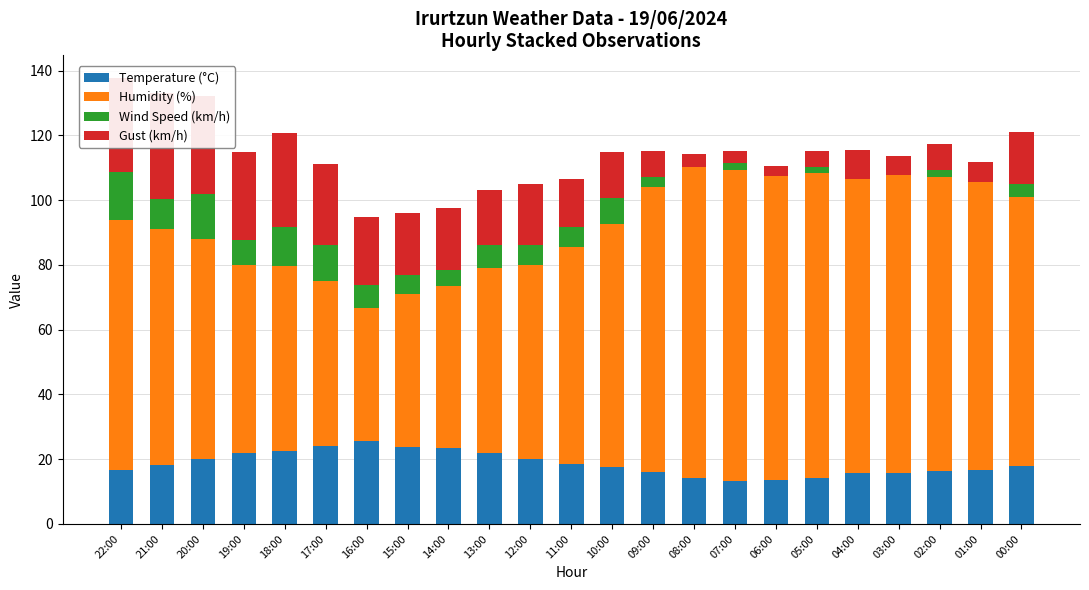

What is the value of the Temperature (°C) bar at the 23rd from the left?

18.0